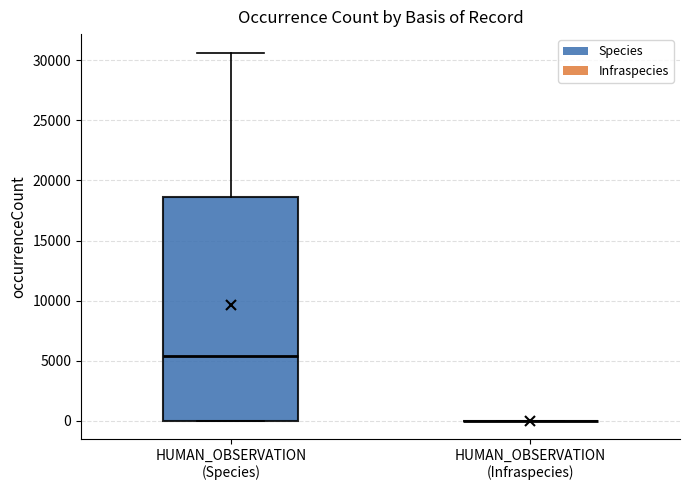

Reading left to right, read every box against the y-axis: the position of its median line, the range the box covers, and the ends of its whiskers. The values are not printed on the chart, so give them approximately, as read against the axis.

HUMAN_OBSERVATION (Species): median 5500, box 0 to 18500, whiskers 0 to 30500
HUMAN_OBSERVATION (Infraspecies): box collapsed to a line at 0, whiskers 0 to 0